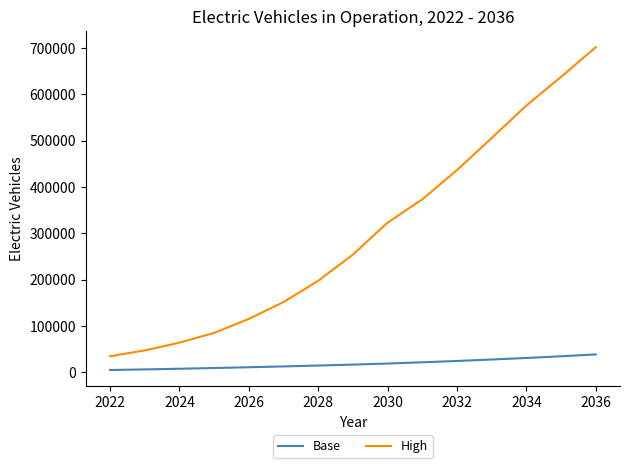

Which series has the largest range (max minus min)?

High